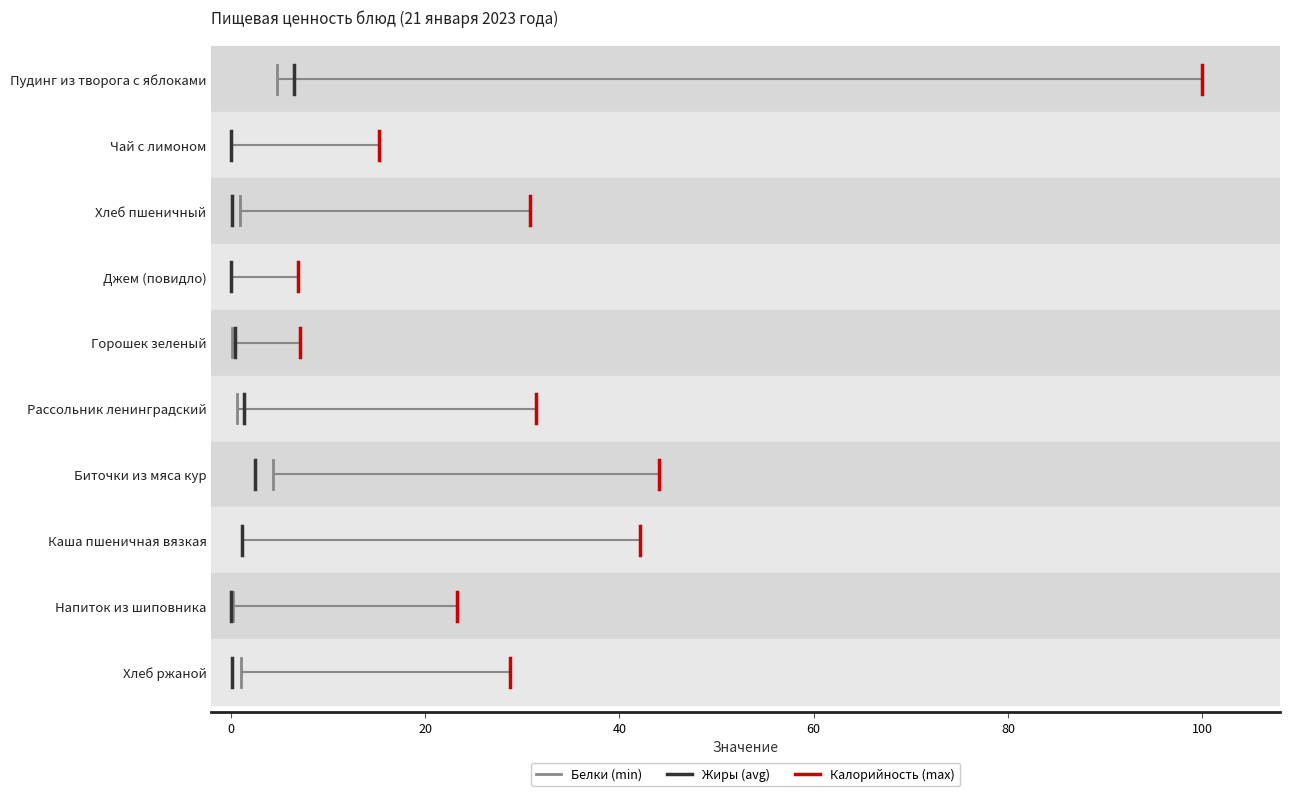

What is the total value across all series at 20?

0.7